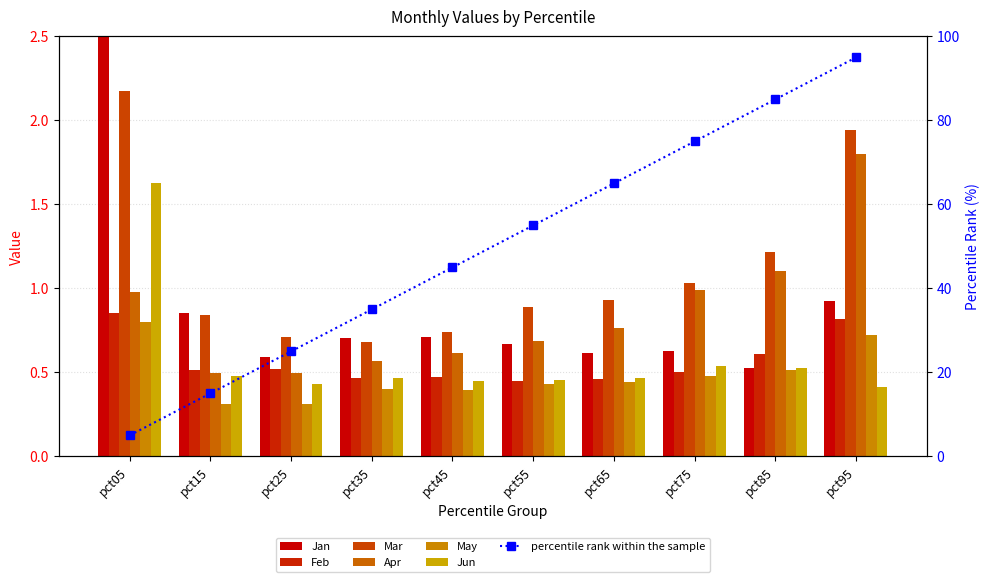

Which series has the largest total across all categories?

Mar